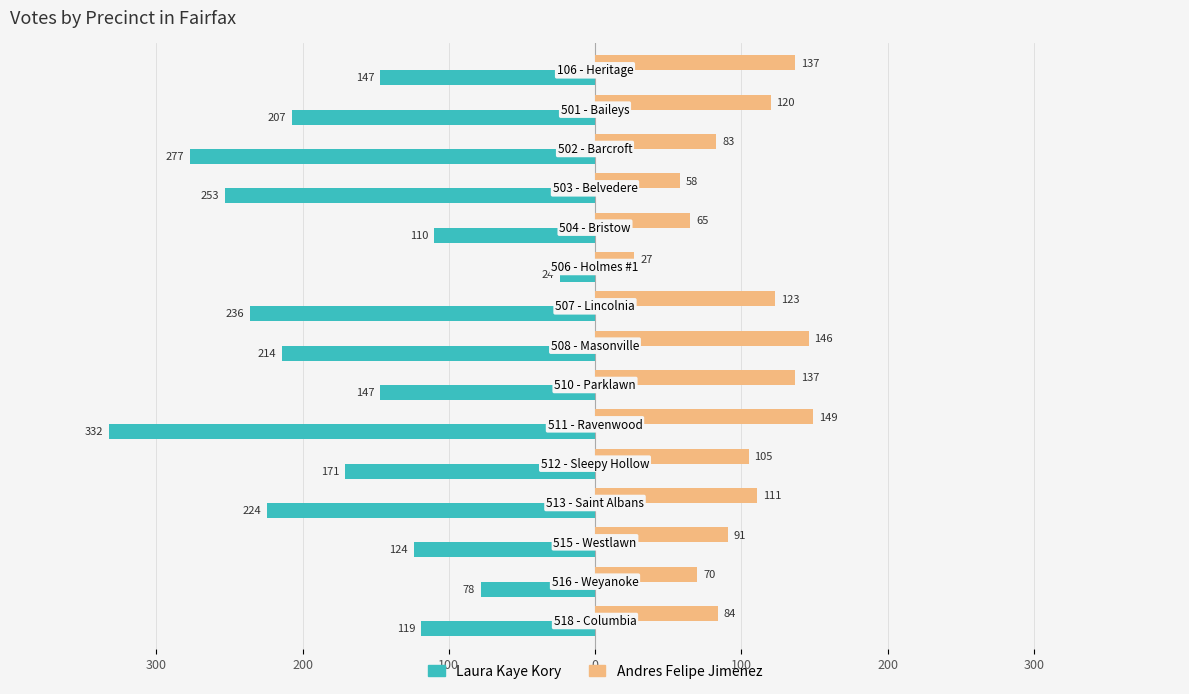

What are all the series names shown in the legend?

Laura Kaye Kory, Andres Felipe Jimenez